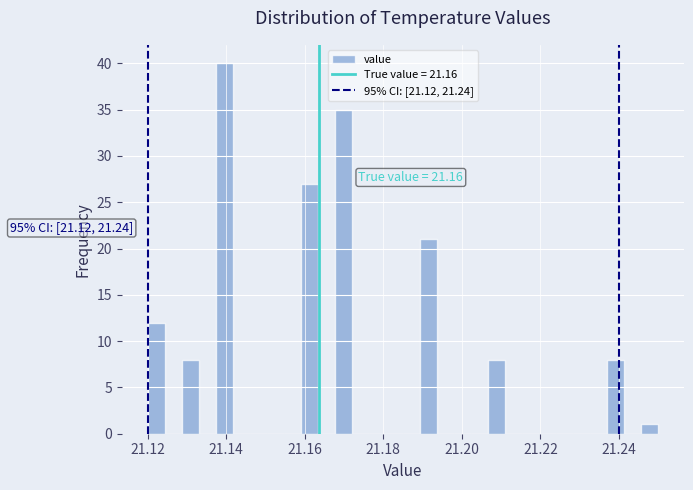

Around what value on the x-axis is the tallest bar? Give the approximate position of its centre, as read against the axis.

21.140